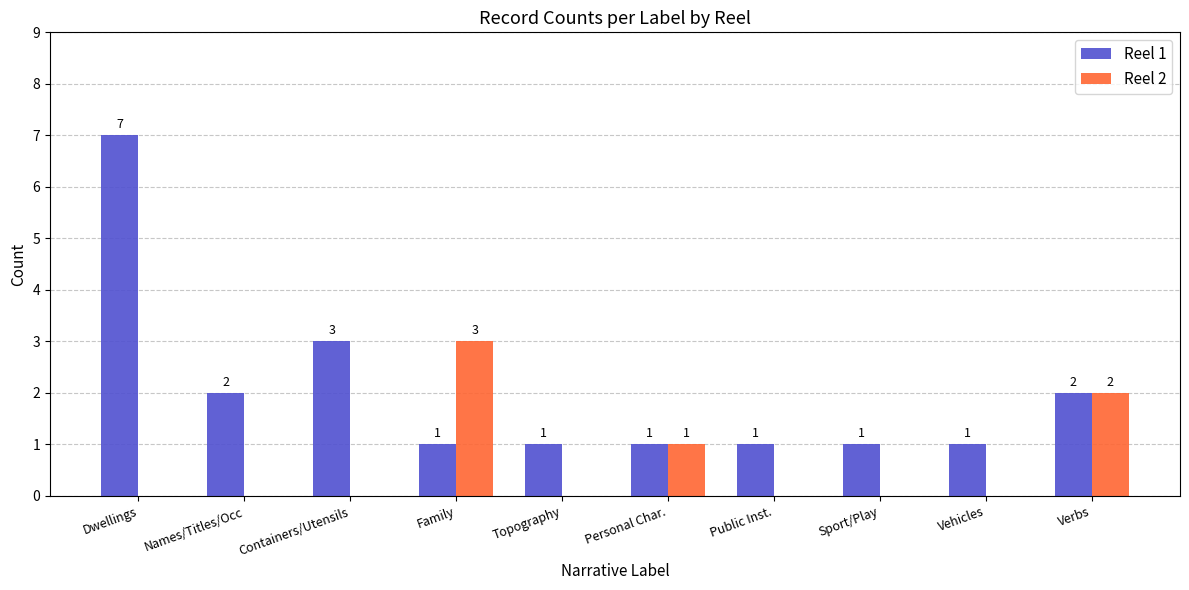

Does the chart contain stacked bars?

No